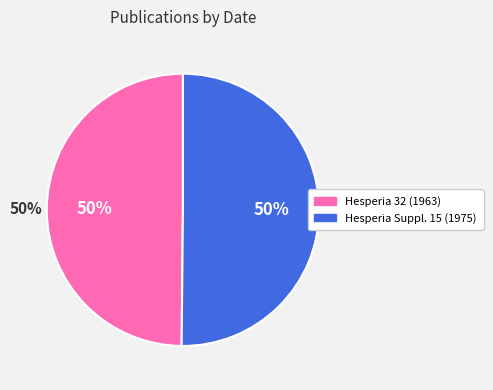

The Hesperia 32 (1963) slice represents 50% of the pie. True or false?

True